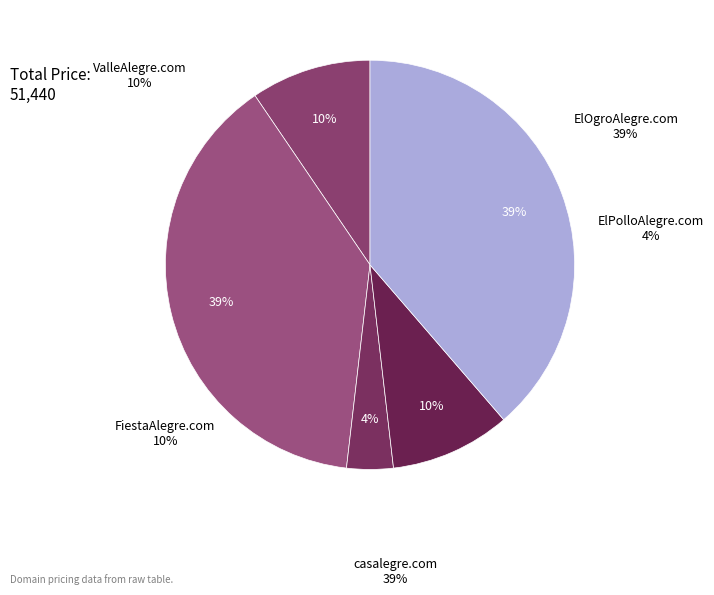

What is the smallest slice in the pie chart?

ElPolloAlegre.com